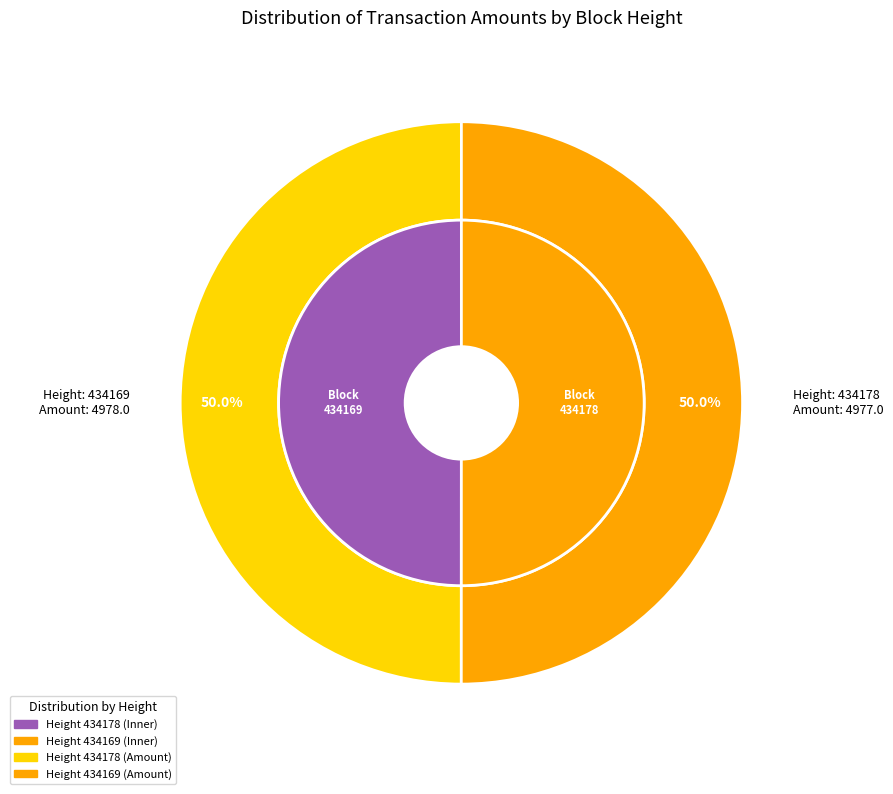

What is the change in value from 434178 to 434169?

+1